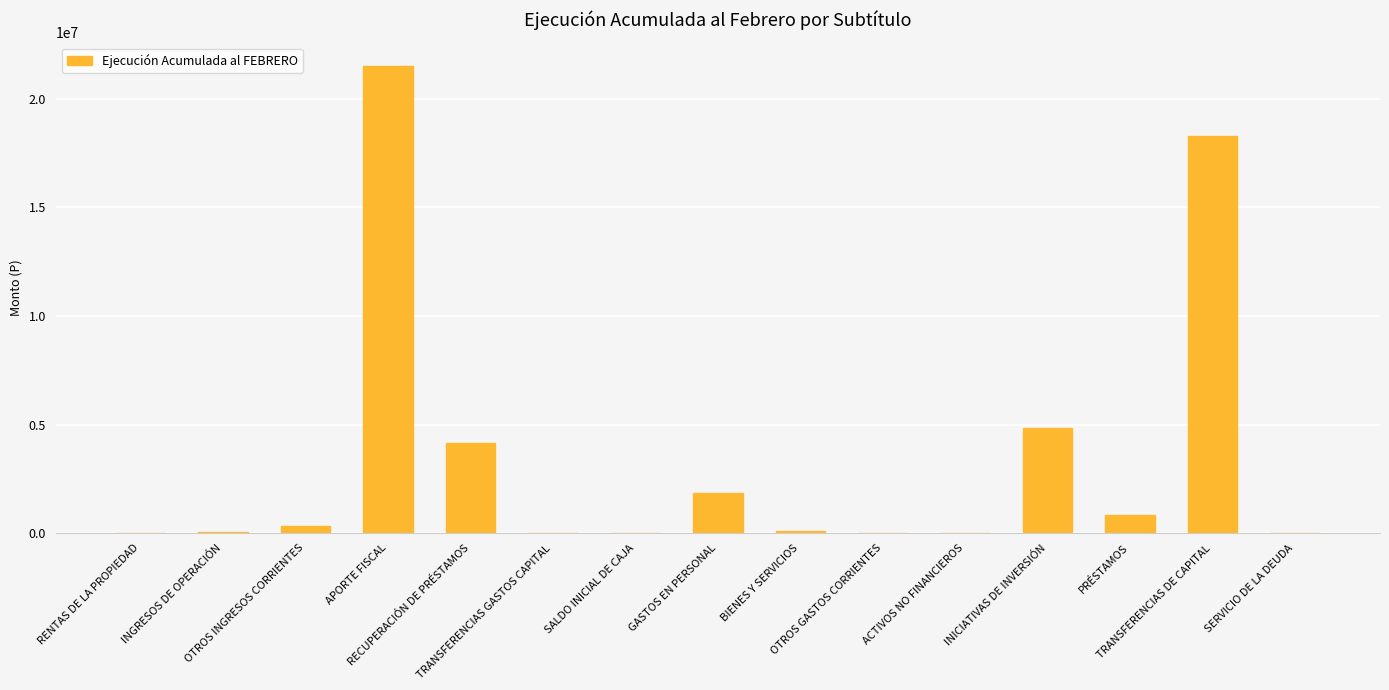

Is it true that the value at APORTE FISCAL is 5345155?

False